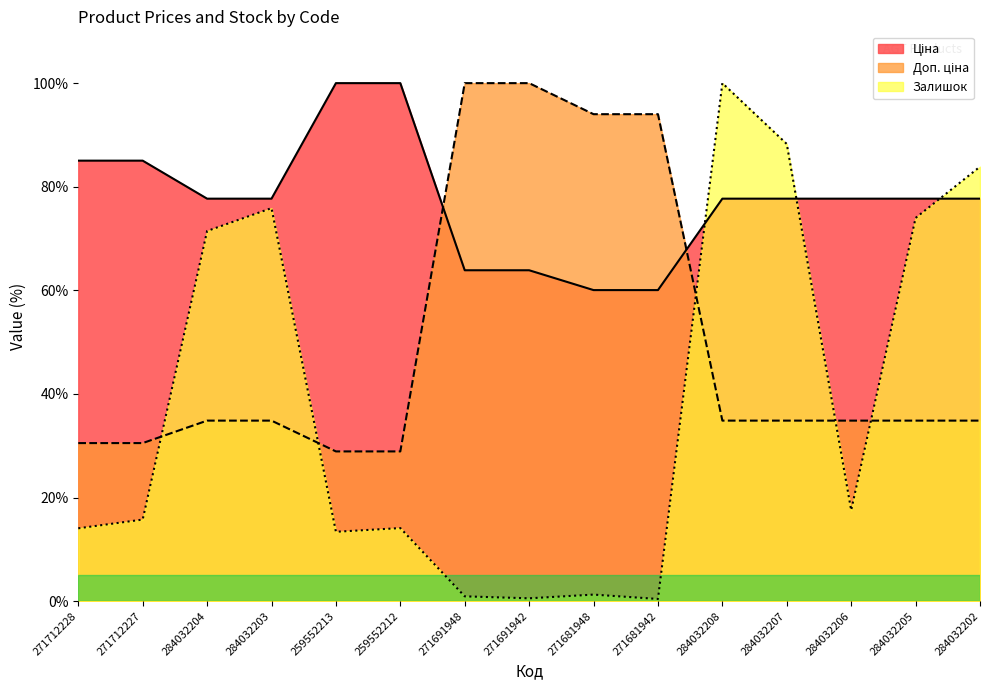

What is the label of the 10th point from the right?

259552212